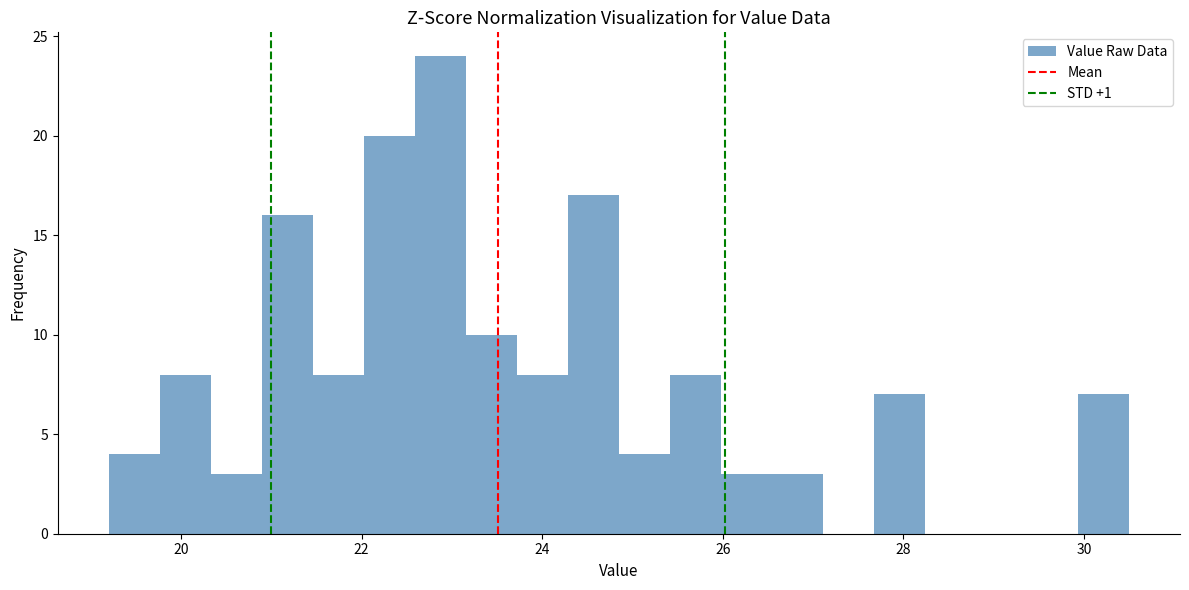

Around what value on the x-axis is the tallest bar? Give the approximate position of its centre, as read against the axis.

22.8